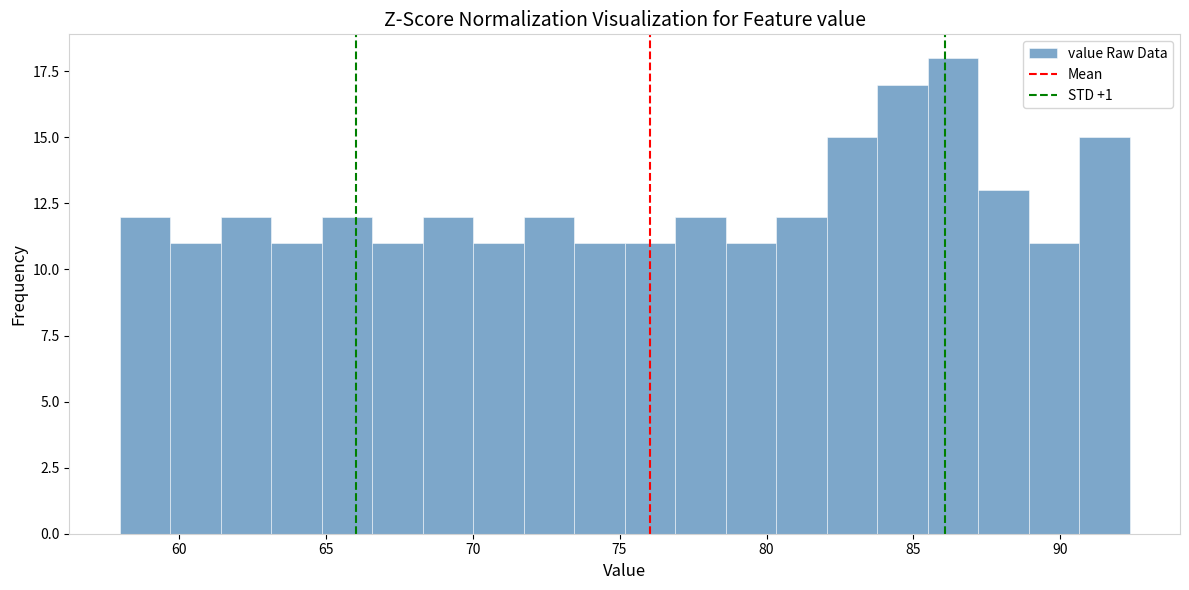

Read against the x-axis, roughly where is the centre of the tallest bar?

86.5